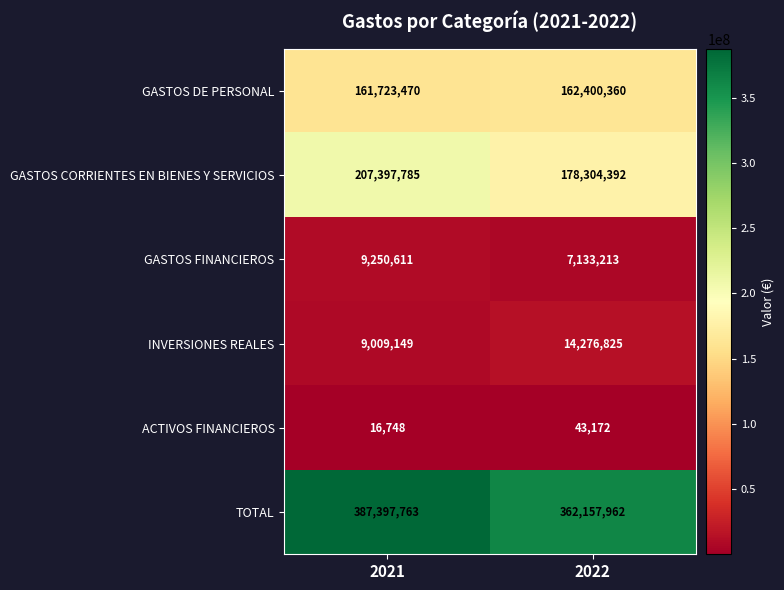

What is the total value across all series at 2022?

724315924